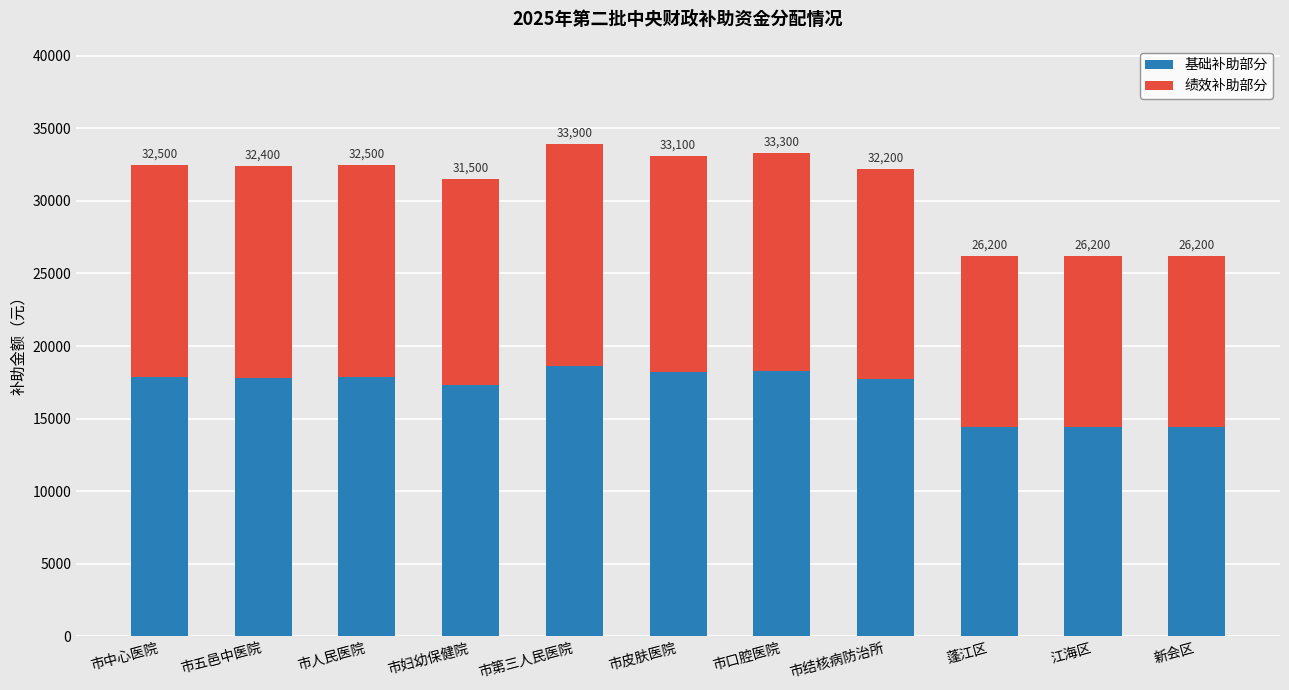

What is the label of the 10th bar from the left?

江海区